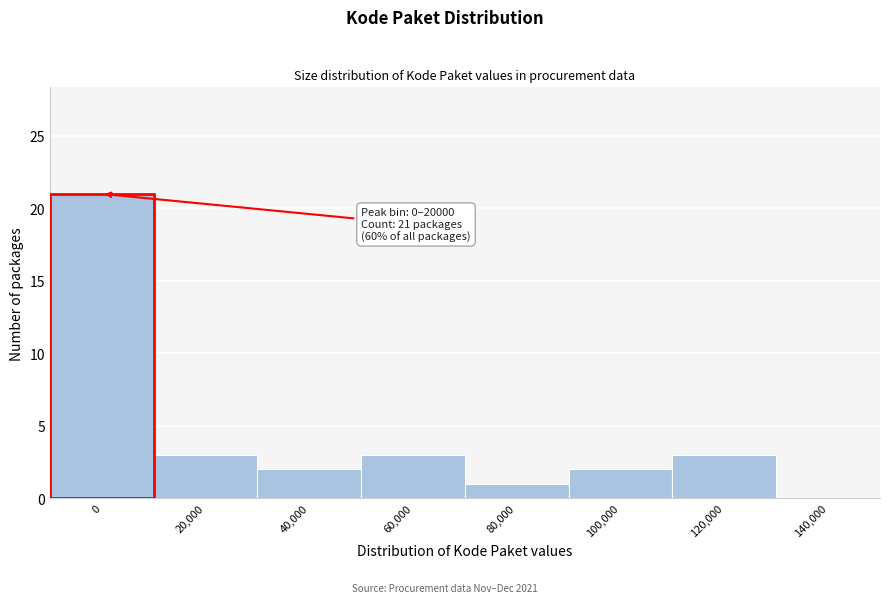

Reading right to left, what are all the values shown in this chart?

140,000=0	120,000=3	100,000=2	80,000=1	60,000=3	40,000=2	20,000=3	0=21